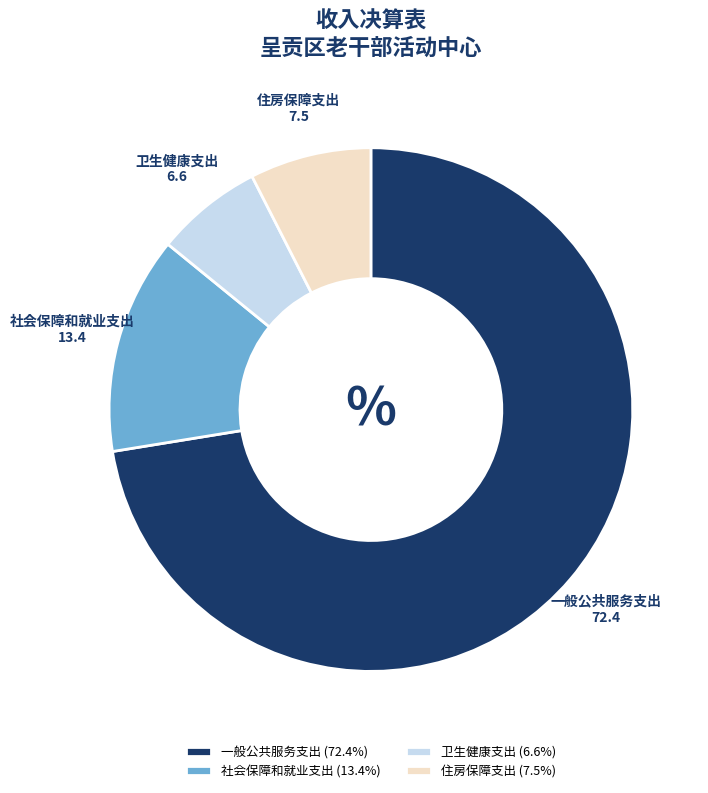

Between 住房保障支出 and 一般公共服务支出, which is larger?

一般公共服务支出